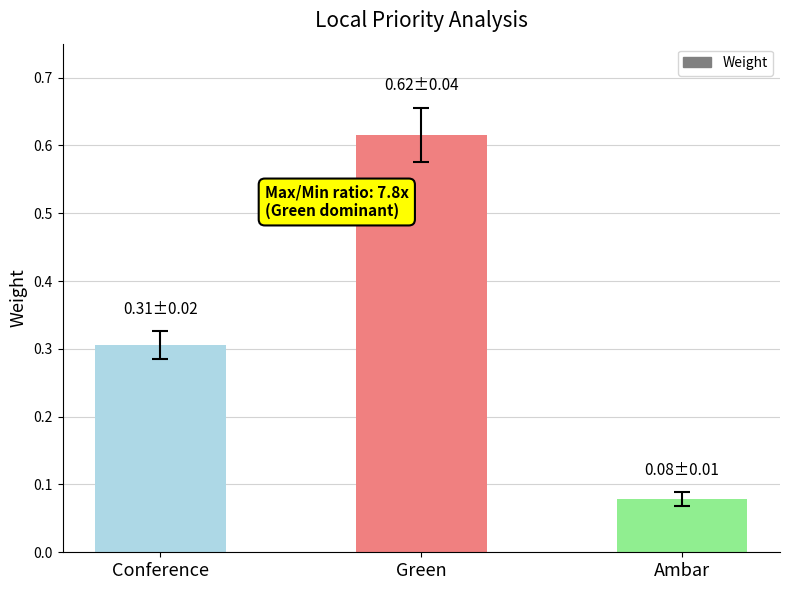

How many values are between 0 and 1?

3